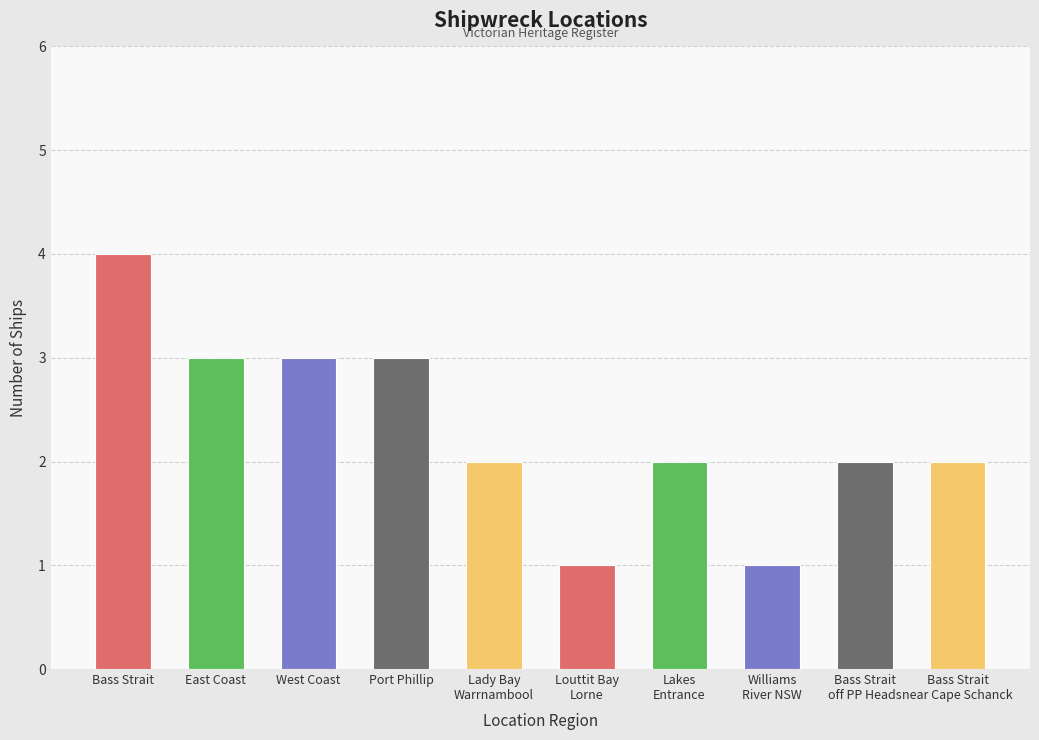

Approximately how many times larger is the value at Bass Strait compared to Bass Strait
near Cape Schanck?

2.0